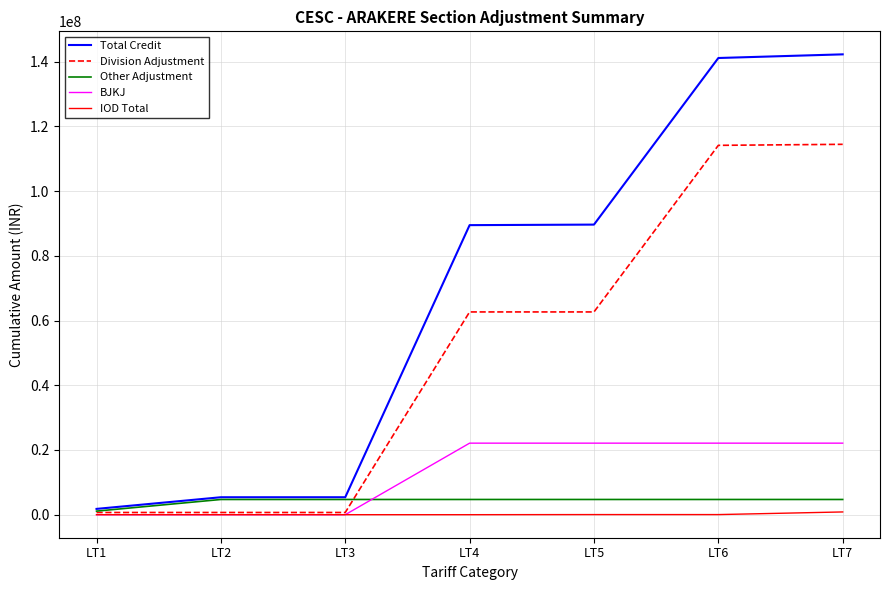

Which series has the largest range (max minus min)?

Total Credit